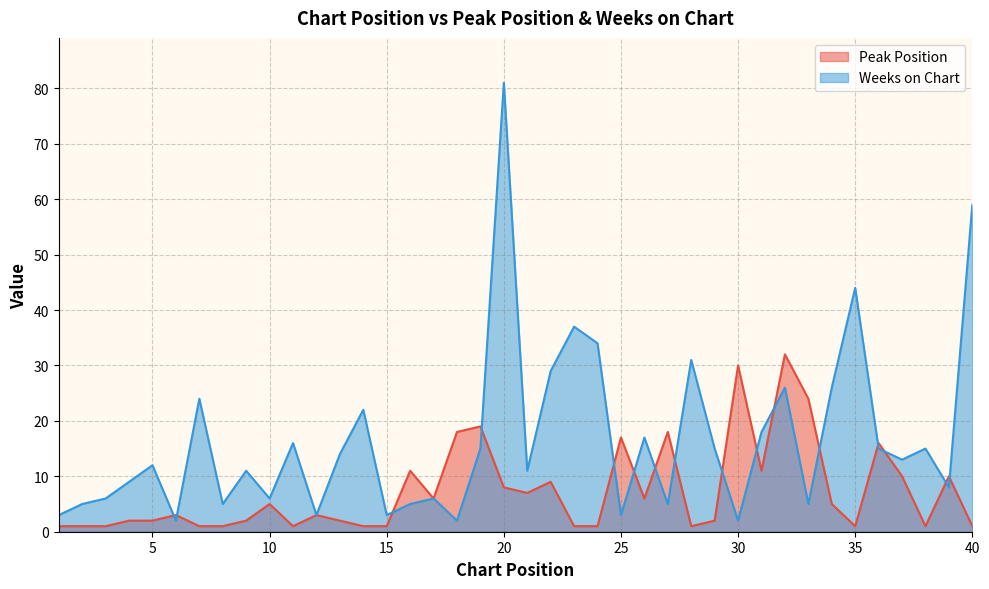

How many values in the Weeks on Chart series exceed 13?

19